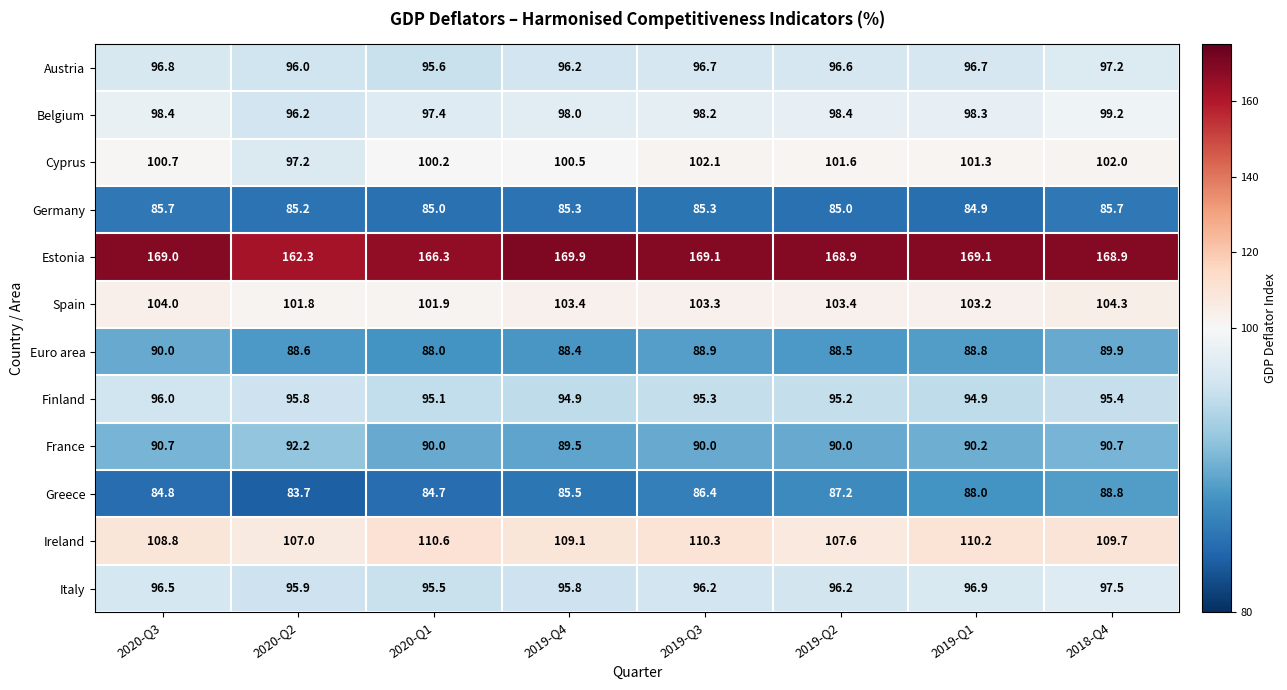

What is the minimum value shown in the chart?

83.7